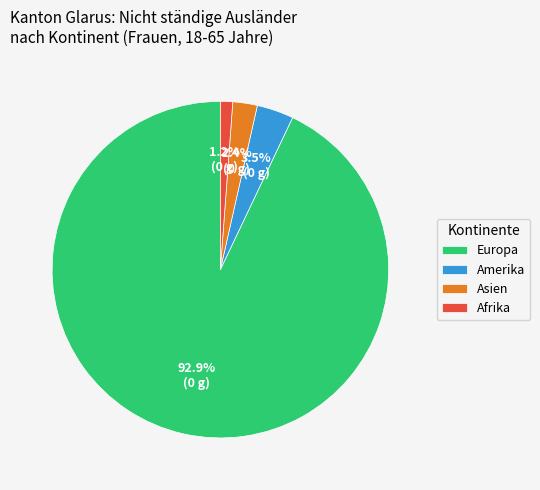

Which slice is the largest?

Europa